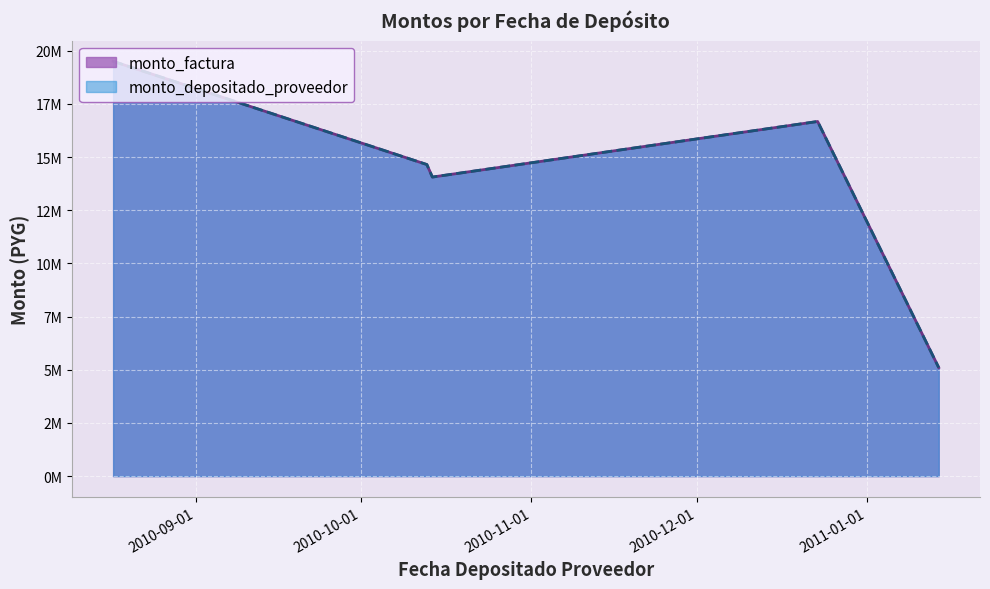

What is the label of the 1st point from the left?

2010-08-17